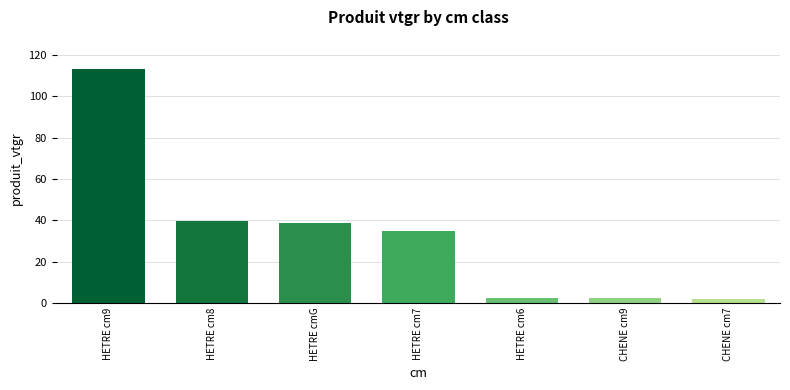

The chart shows a value of 63.8 at HETRE cmG. True or false?

False